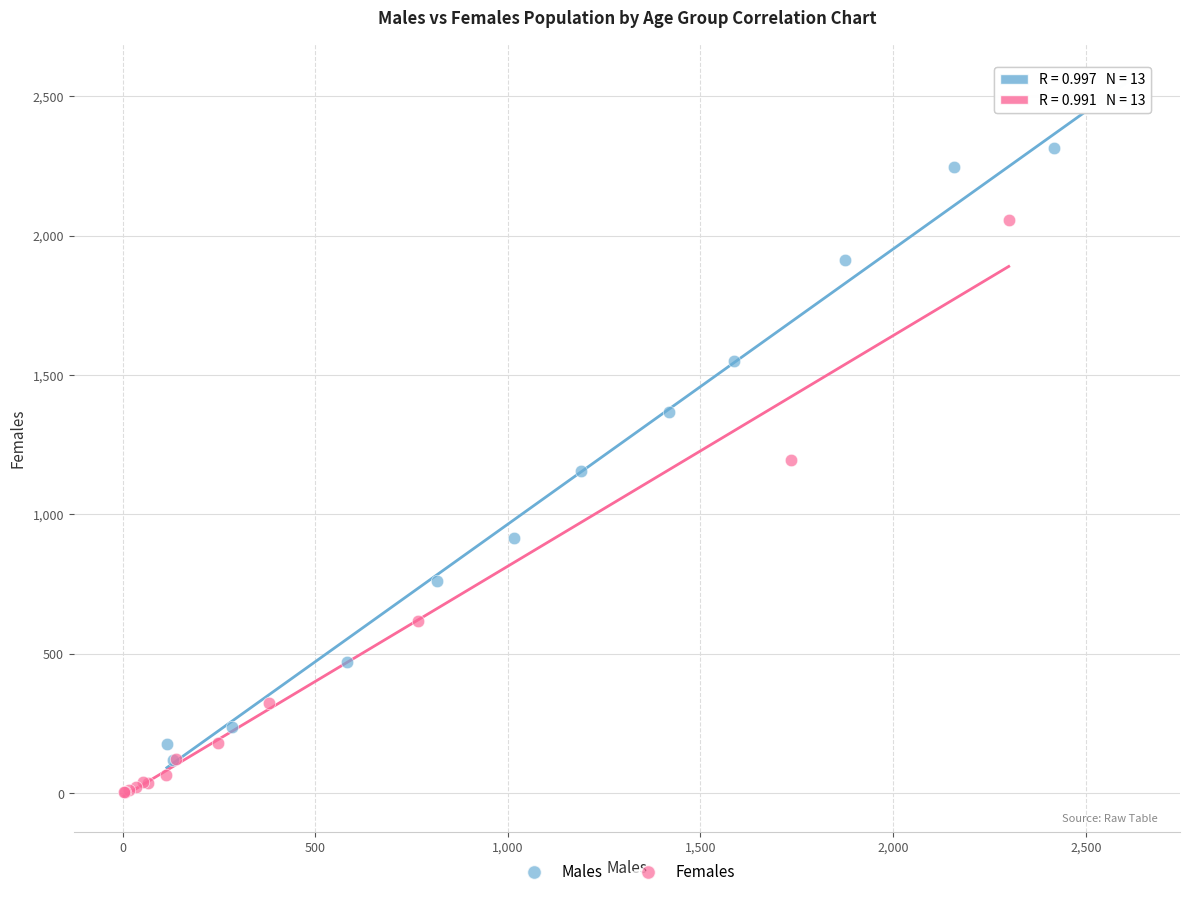

Which series has the largest Y range (max minus min)?

Males